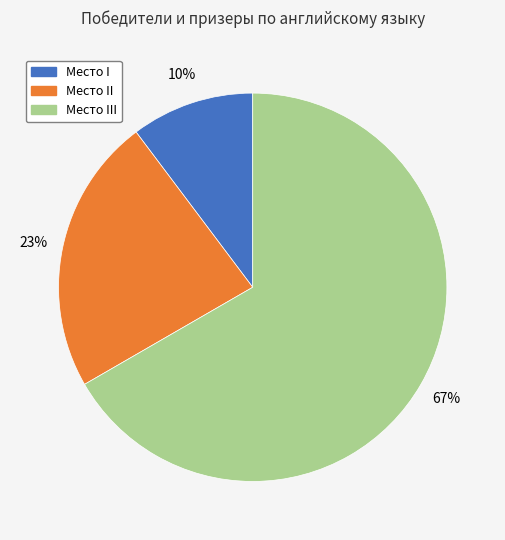

To the nearest percent, what is the average slice percentage?

33%